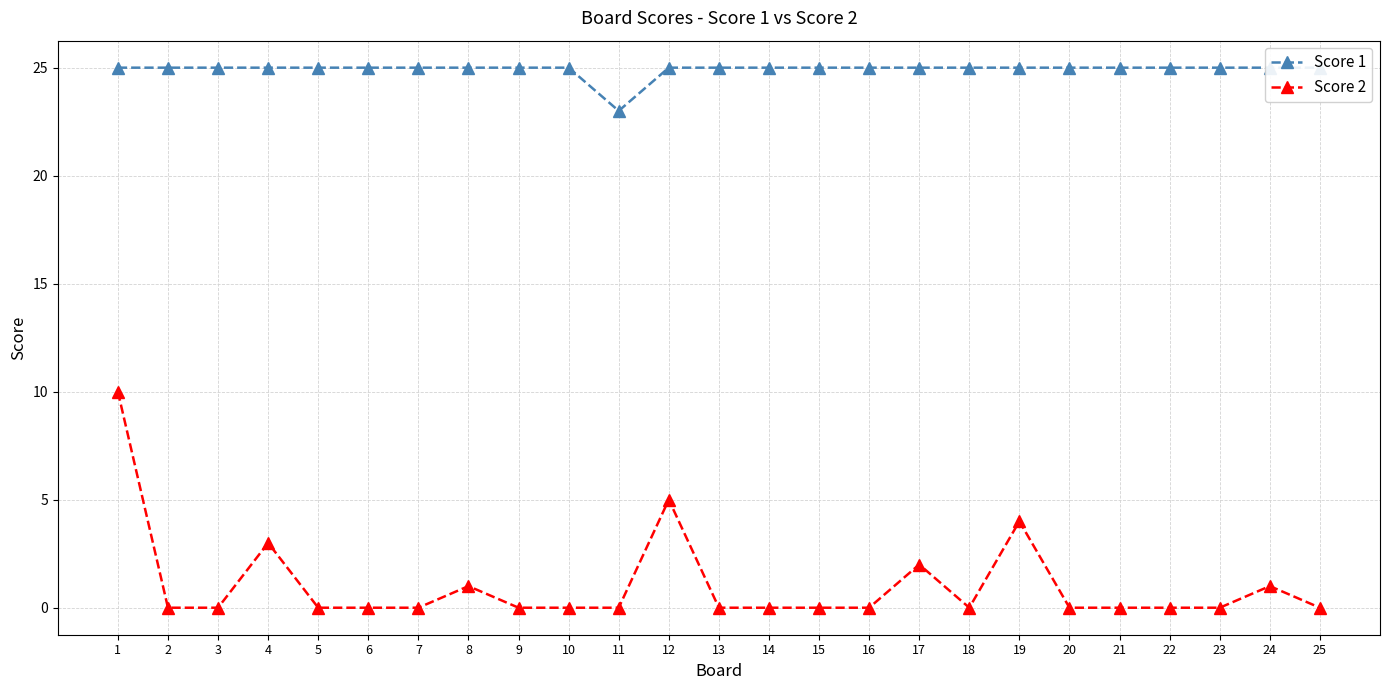

At 3, list the series in order from smallest to largest.

Score 2, Score 1